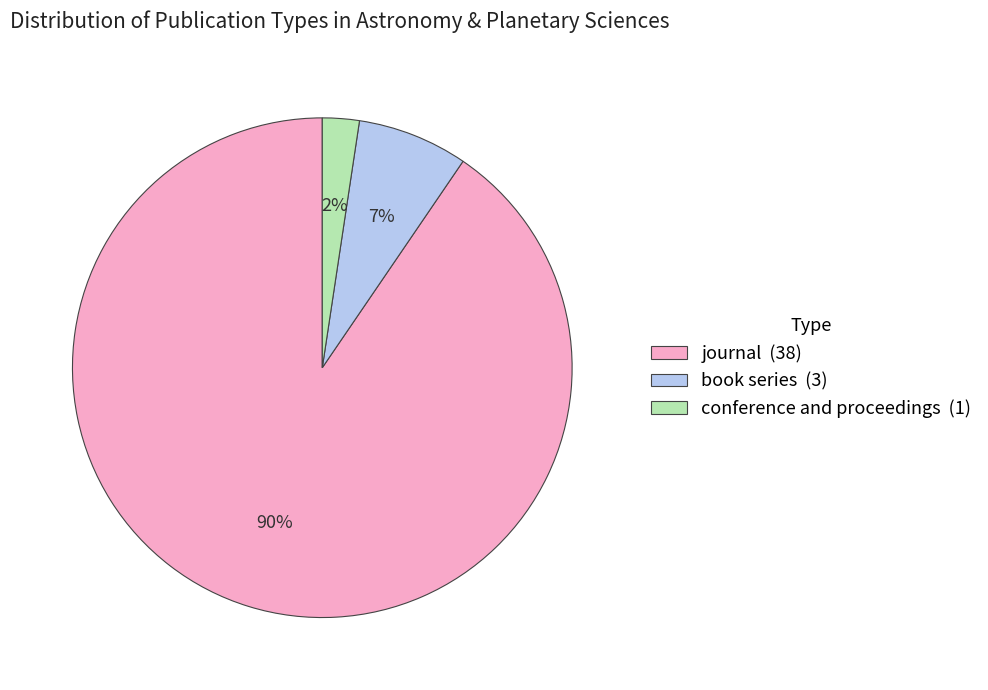

Rank the categories by value from lowest to highest.

conference and proceedings, book series, journal